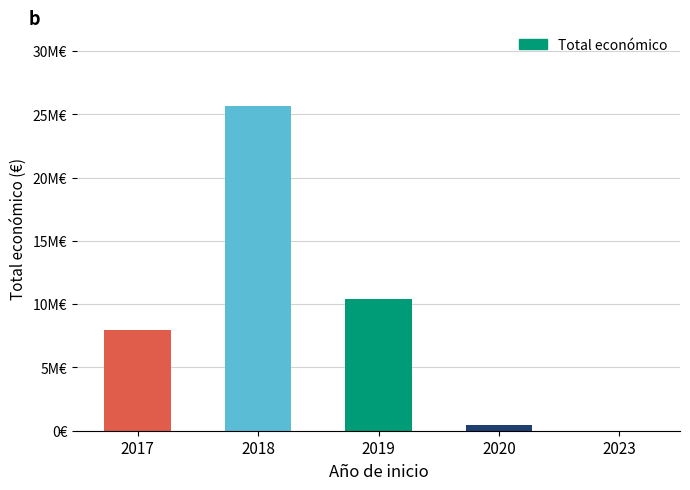

Are the bars horizontal?

No